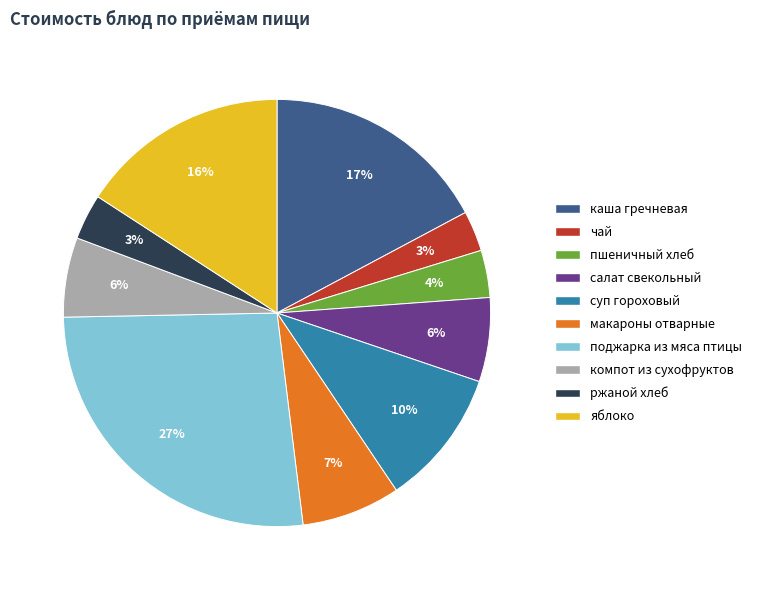

To the nearest percent, what is the difference between the largest and smallest slice percentages?

24%